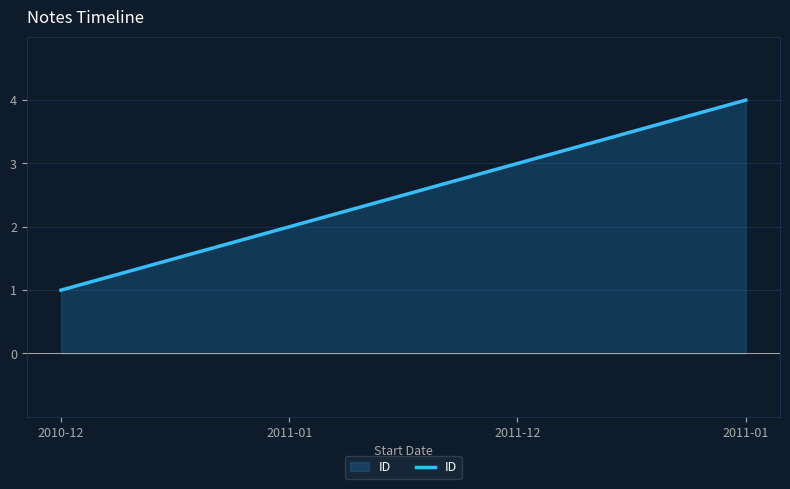

Is it true that the value at 2011-01 is 6?

False